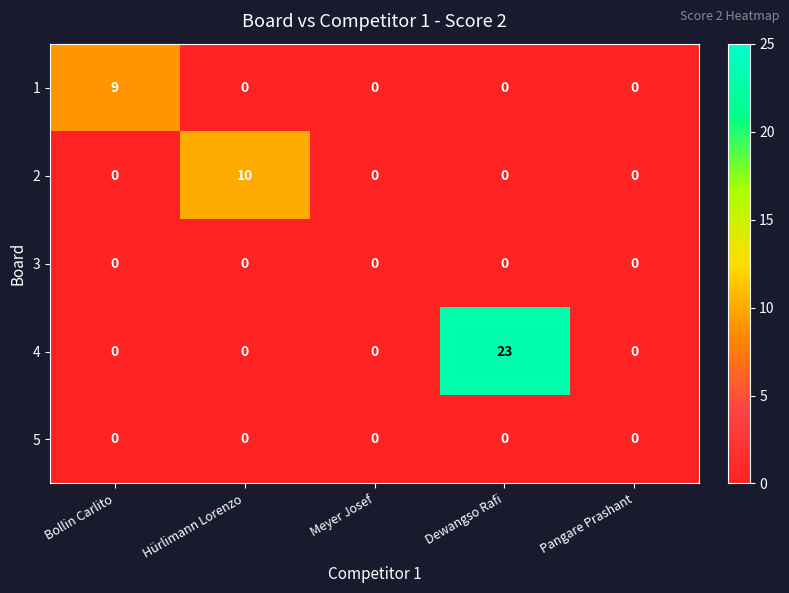

Reading right to left, extract all data points from this chart.

1: Pangare Prashant=0	Dewangso Rafi=0	Meyer Josef=0	Hürlimann Lorenzo=0	Bollin Carlito=9
2: Pangare Prashant=0	Dewangso Rafi=0	Meyer Josef=0	Hürlimann Lorenzo=10	Bollin Carlito=0
3: Pangare Prashant=0	Dewangso Rafi=0	Meyer Josef=0	Hürlimann Lorenzo=0	Bollin Carlito=0
4: Pangare Prashant=0	Dewangso Rafi=23	Meyer Josef=0	Hürlimann Lorenzo=0	Bollin Carlito=0
5: Pangare Prashant=0	Dewangso Rafi=0	Meyer Josef=0	Hürlimann Lorenzo=0	Bollin Carlito=0